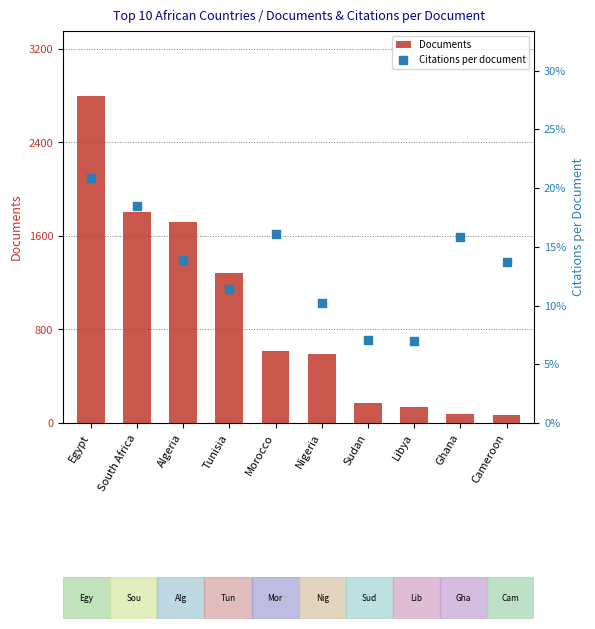

Which series has the widest spread of Y values?

Documents